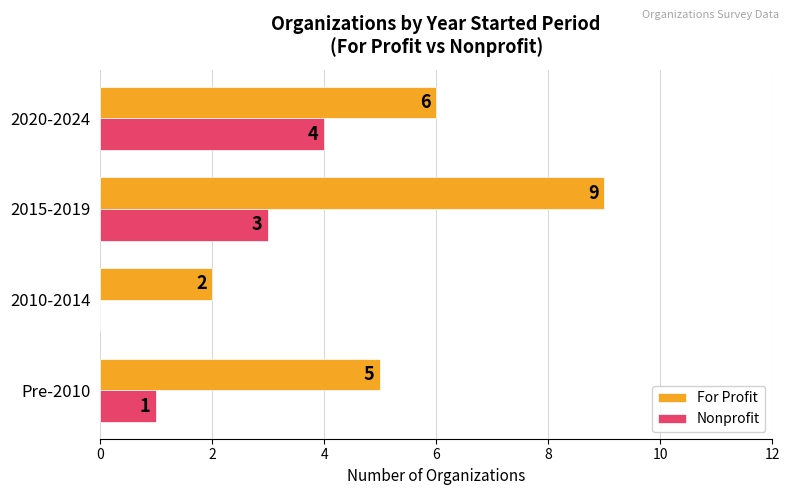

The value of Nonprofit at 2020-2024 is 4. True or false?

True